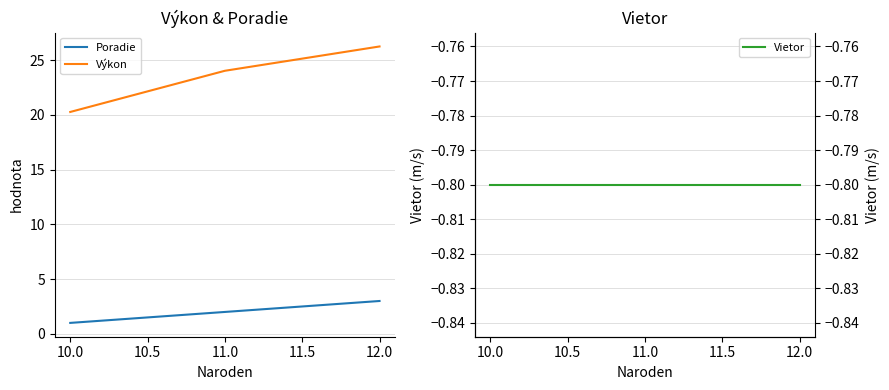

What is the sum of the Poradie values at 10.0 and 12.0?

4.0